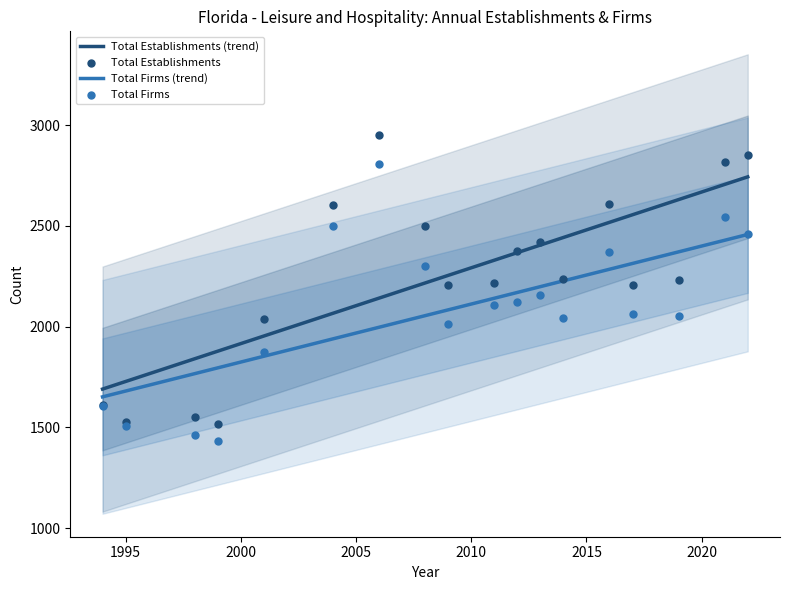

Which series has the largest total across all categories?

Total Establishments (trend)